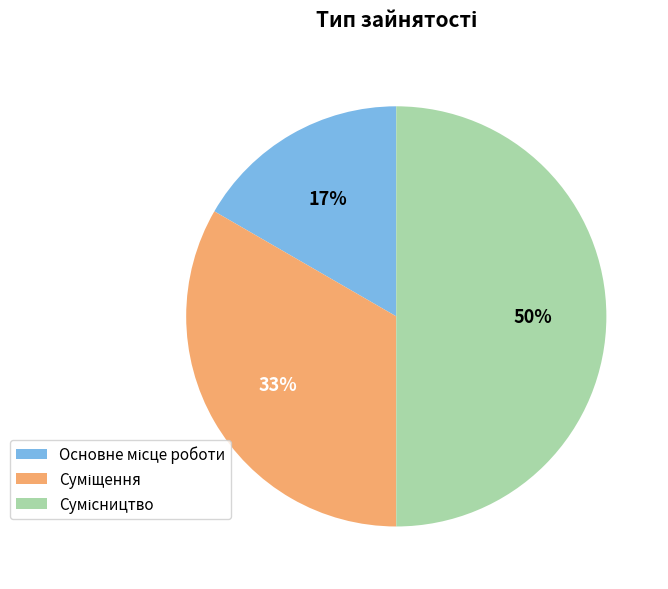

To the nearest percent, what is the average slice percentage?

33%